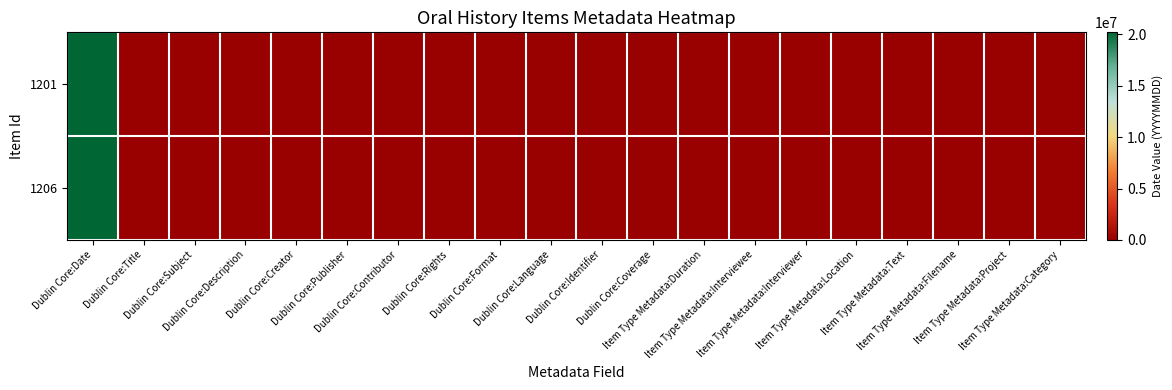

At which category is the sum across all series the highest?

Dublin Core:Date